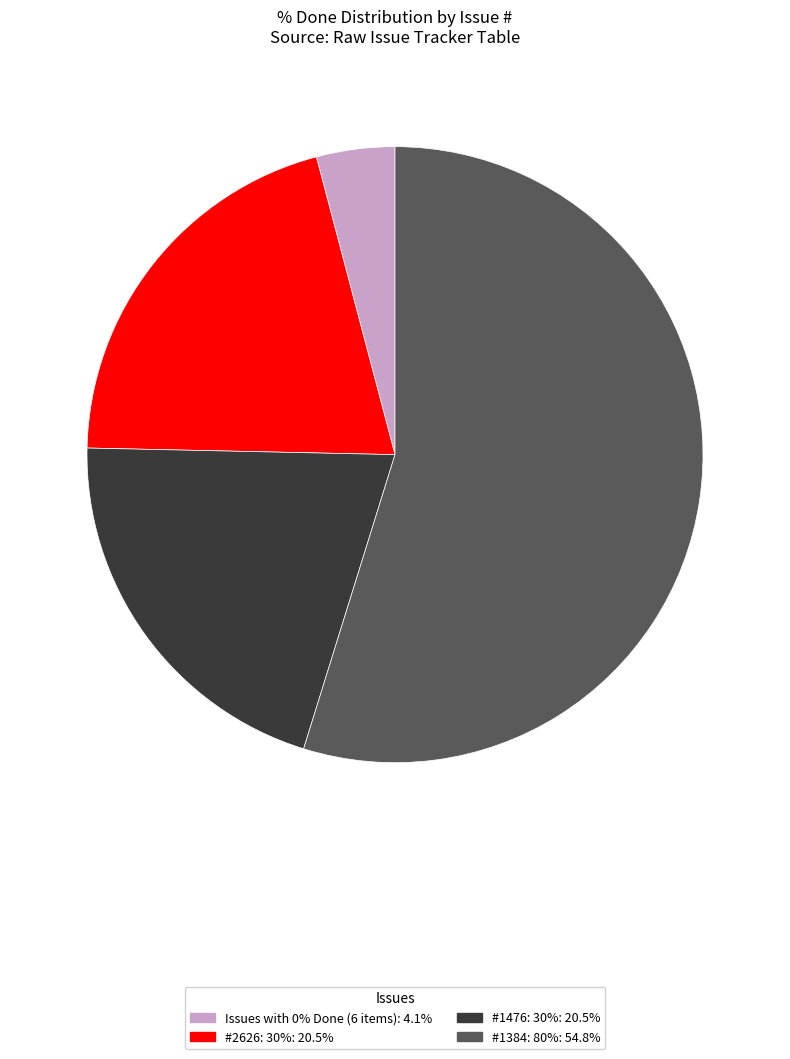

Does any single category account for the majority?

Yes